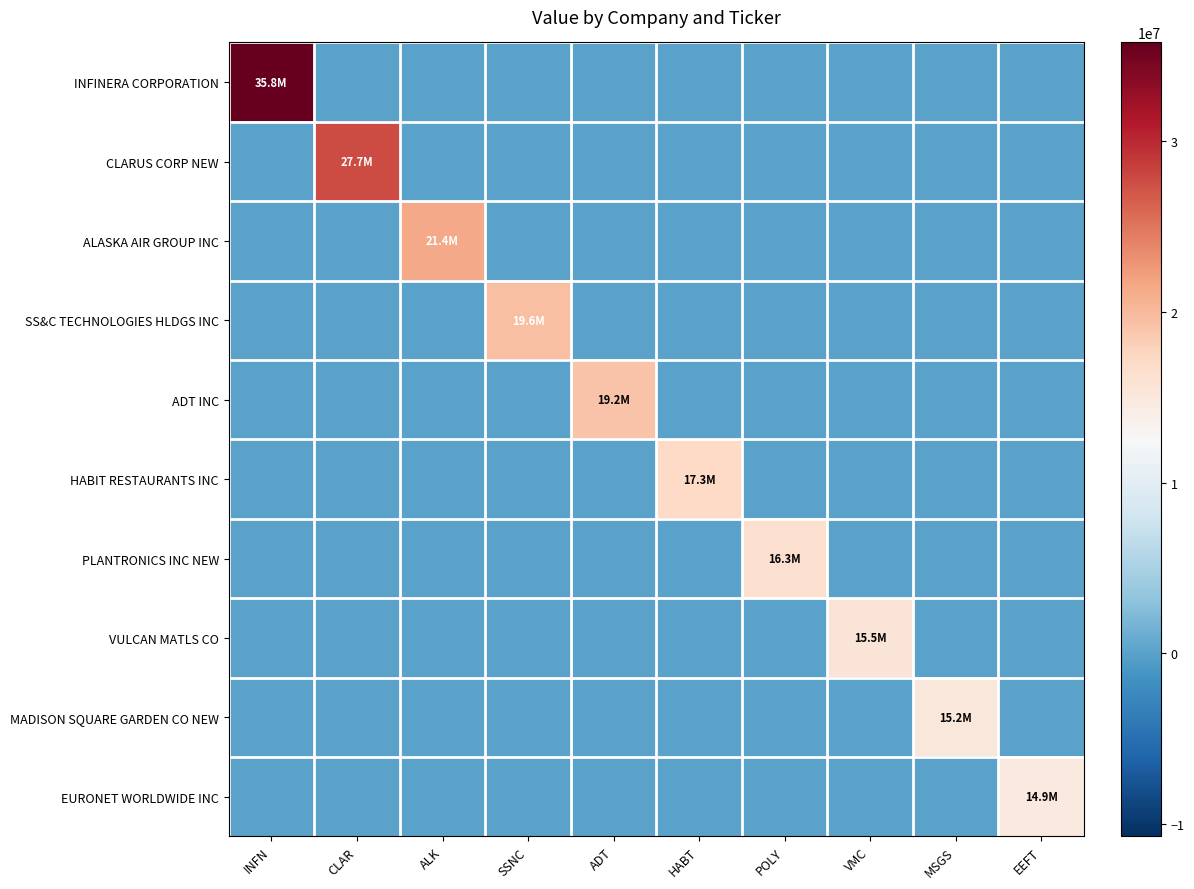

Which series has the widest spread of values?

INFINERA CORPORATION